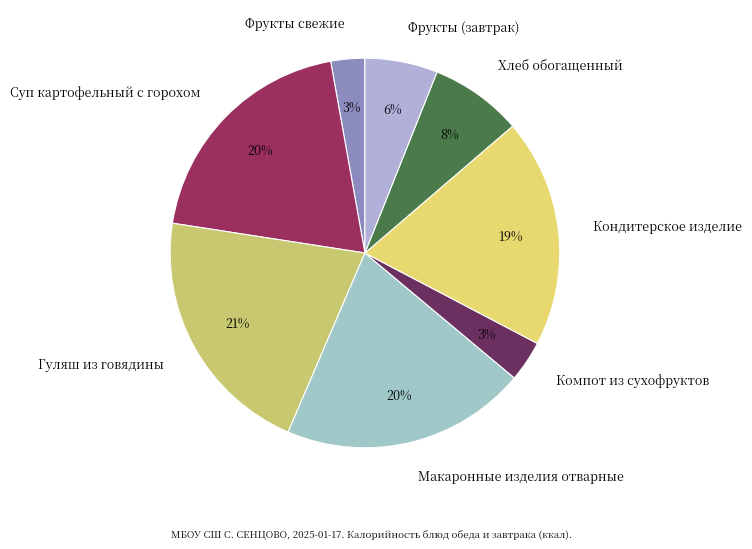

Do Компот из сухофруктов and Фрукты (завтрак) together represent more than half of the pie?

No